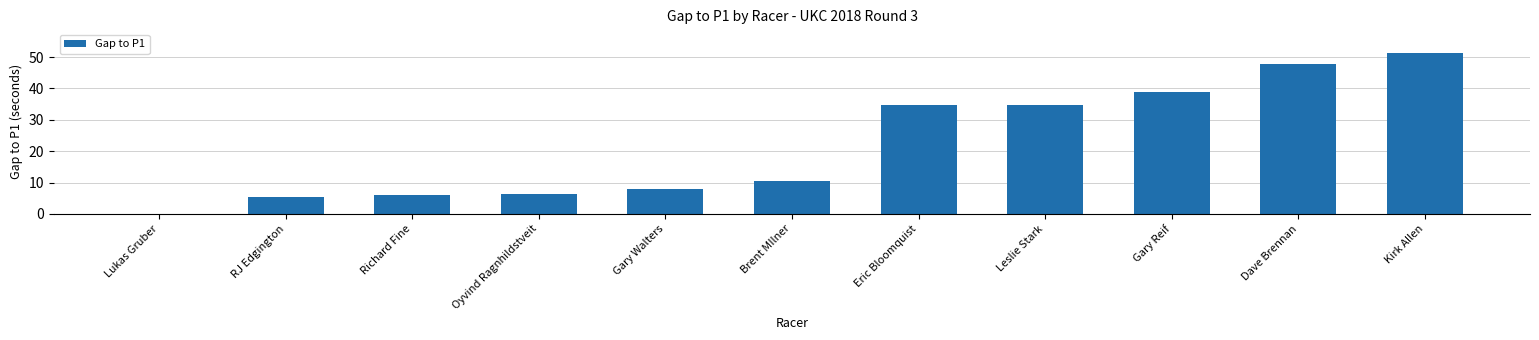

Which has a higher value, Eric Bloomquist or Kirk Allen?

Kirk Allen